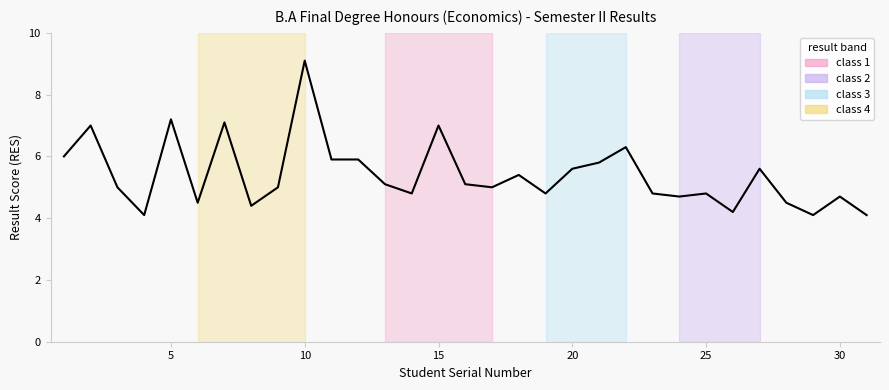

What is the greatest value displayed?

9.1